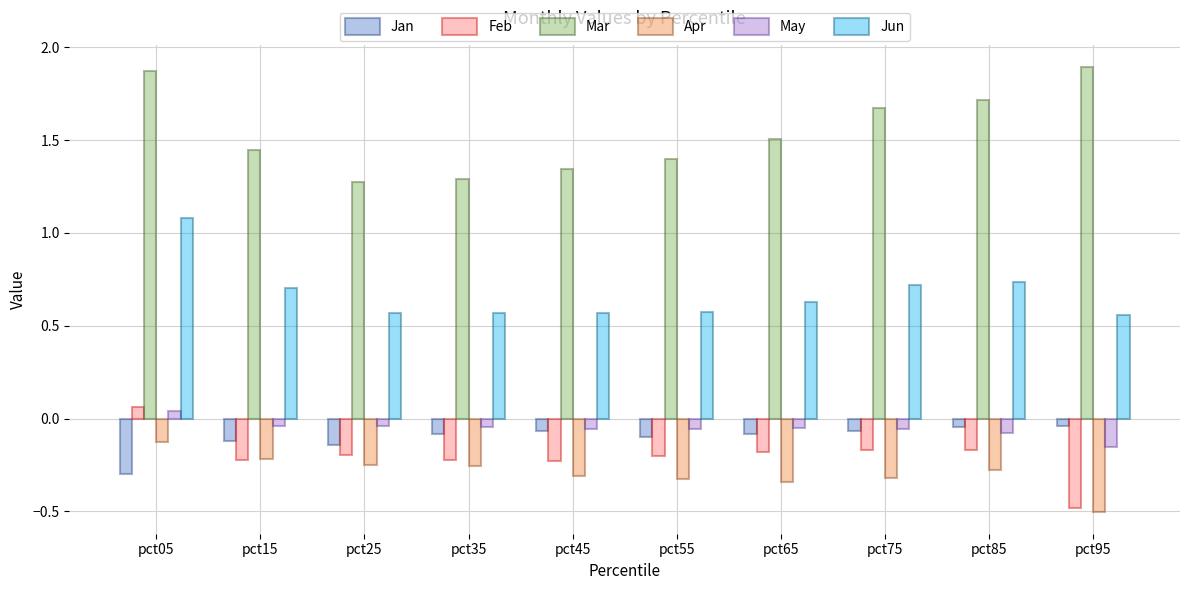

What is the maximum value shown in the chart?

1.9